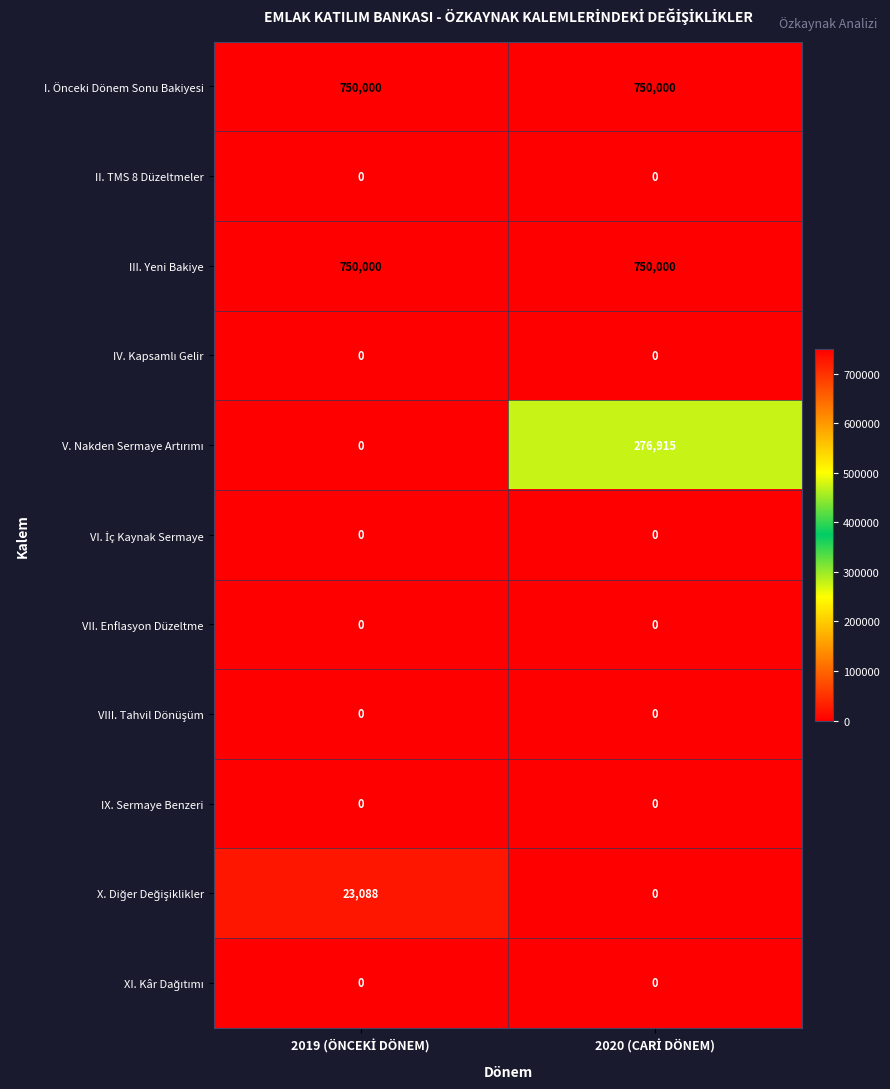

Rank the series at 2019 (ÖNCEKİ DÖNEM) from highest to lowest value.

I. Önceki Dönem Sonu Bakiyesi, III. Yeni Bakiye, X. Diğer Değişiklikler, II. TMS 8 Düzeltmeler, IV. Kapsamlı Gelir, V. Nakden Sermaye Artırımı, VI. İç Kaynak Sermaye, VII. Enflasyon Düzeltme, VIII. Tahvil Dönüşüm, IX. Sermaye Benzeri, XI. Kâr Dağıtımı